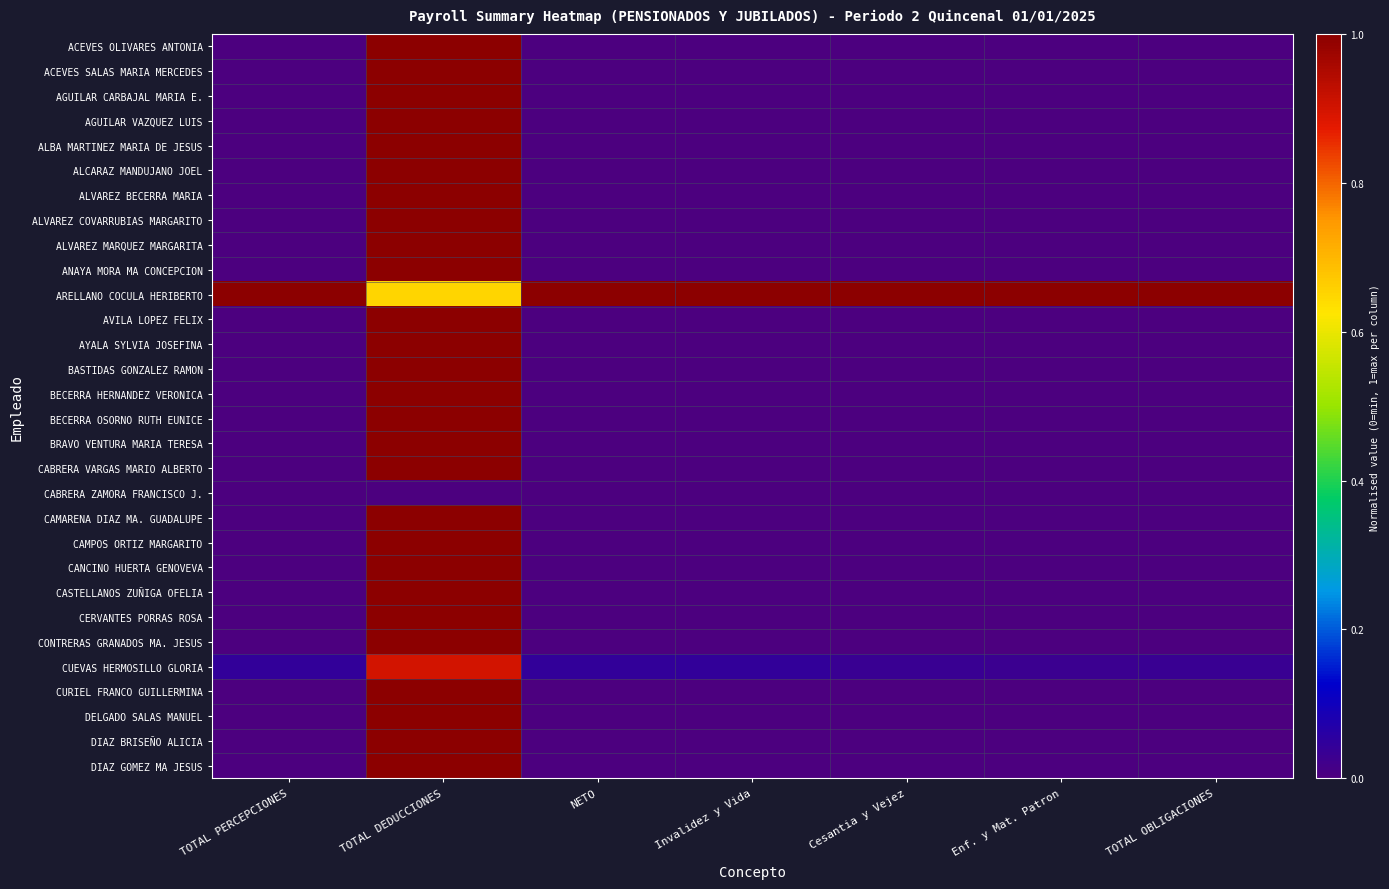

At NETO, list the series in order from largest to smallest.

ARELLANO COCULA HERIBERTO, CUEVAS HERMOSILLO GLORIA, CABRERA ZAMORA FRANCISCO J., ACEVES OLIVARES ANTONIA, ACEVES SALAS MARIA MERCEDES, AGUILAR CARBAJAL MARIA E., AGUILAR VAZQUEZ LUIS, ALBA MARTINEZ MARIA DE JESUS, ALCARAZ MANDUJANO JOEL, ALVAREZ BECERRA MARIA, ALVAREZ COVARRUBIAS MARGARITO, ALVAREZ MARQUEZ MARGARITA, ANAYA MORA MA CONCEPCION, AVILA LOPEZ FELIX, AYALA SYLVIA JOSEFINA, BASTIDAS GONZALEZ RAMON, BECERRA HERNANDEZ VERONICA, BECERRA OSORNO RUTH EUNICE, BRAVO VENTURA MARIA TERESA, CABRERA VARGAS MARIO ALBERTO, CAMARENA DIAZ MA. GUADALUPE, CAMPOS ORTIZ MARGARITO, CANCINO HUERTA GENOVEVA, CASTELLANOS ZUÑIGA OFELIA, CERVANTES PORRAS ROSA, CONTRERAS GRANADOS MA. JESUS, CURIEL FRANCO GUILLERMINA, DELGADO SALAS MANUEL, DIAZ BRISEÑO ALICIA, DIAZ GOMEZ MA JESUS